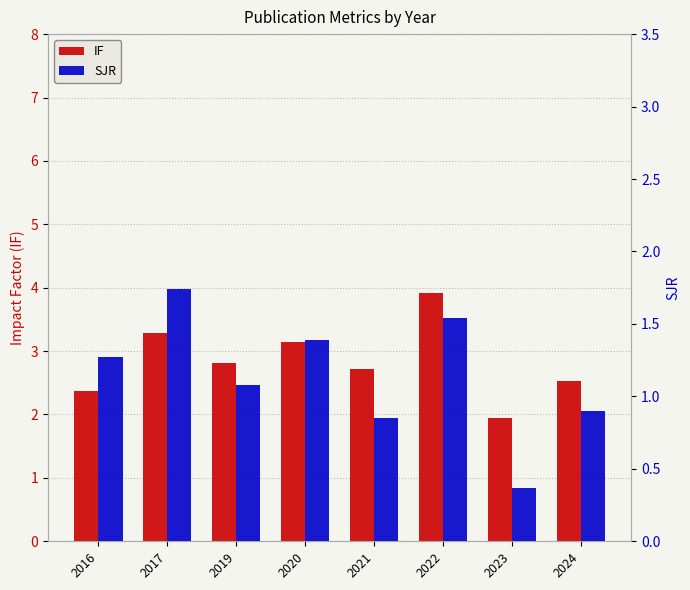

Reading left to right, what are all the values shown in this chart?

IF: 2016=2.4	2017=3.3	2019=2.8	2020=3.1	2021=2.7	2022=3.9	2023=1.9	2024=2.5
SJR: 2016=1.3	2017=1.7	2019=1.1	2020=1.4	2021=0.8	2022=1.5	2023=0.4	2024=0.9